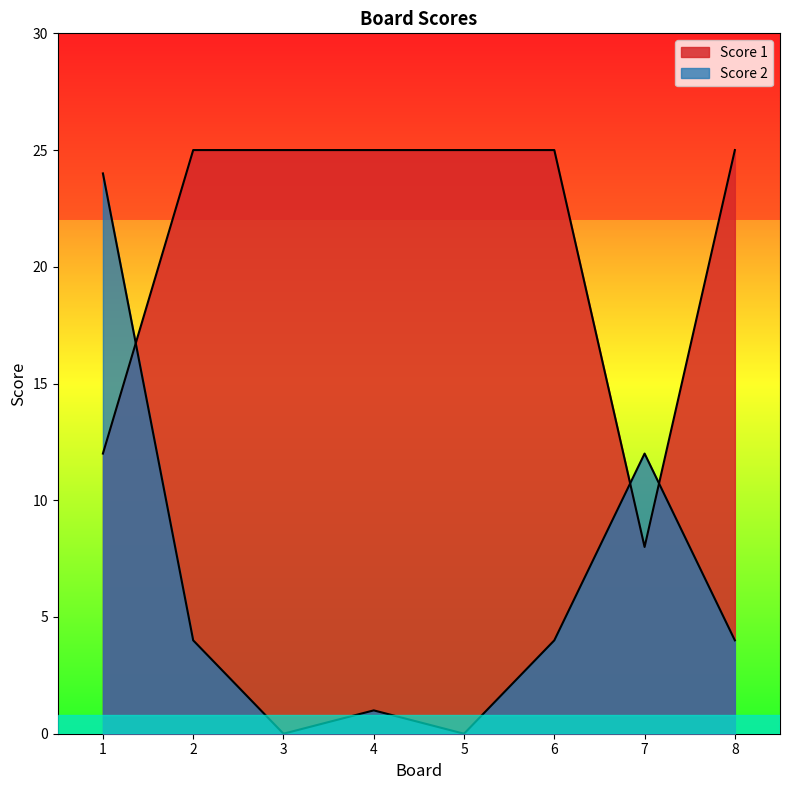

What is the difference between the Score 1 values at 7 and 4?

17